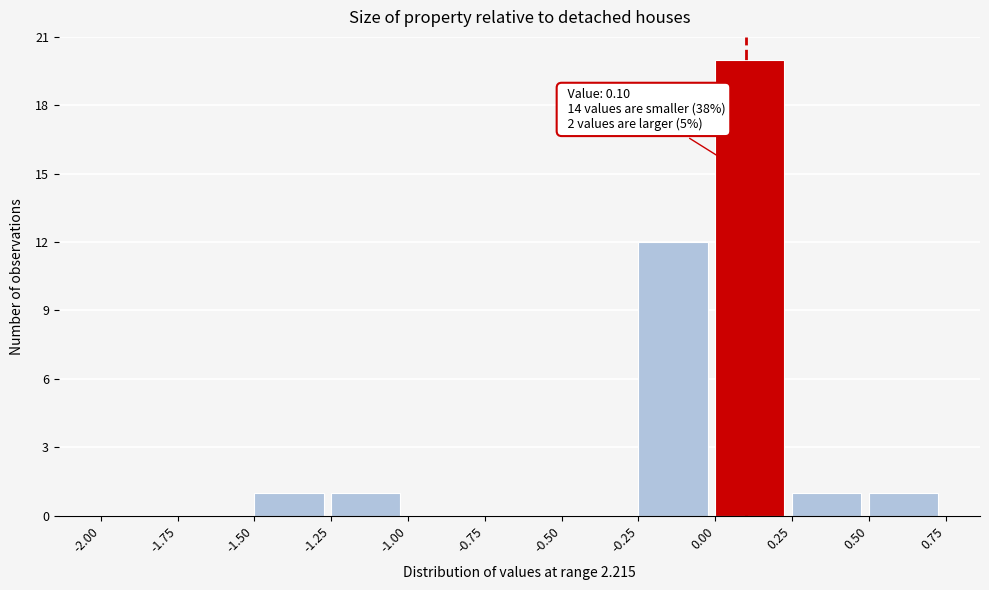

Over which range of the x-axis is the bar tallest?

0.00 to 0.25